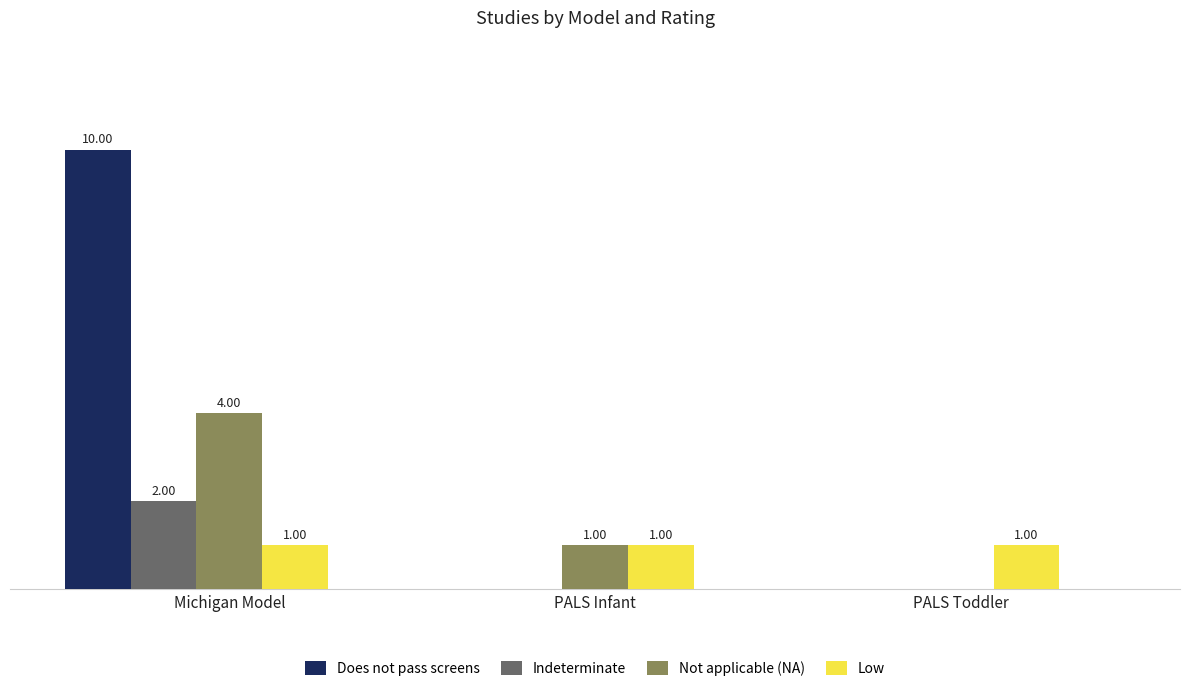

Which series has the largest total across all categories?

Does not pass screens